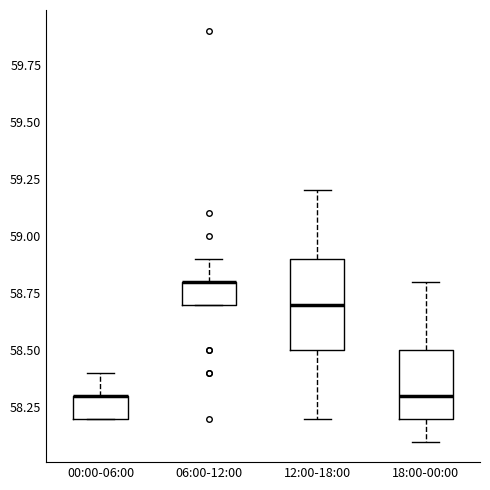

Where is the upper edge of the box for 12:00-18:00 on the y-axis? The values are not printed on the chart, so give them approximately, as read against the axis.

58.9